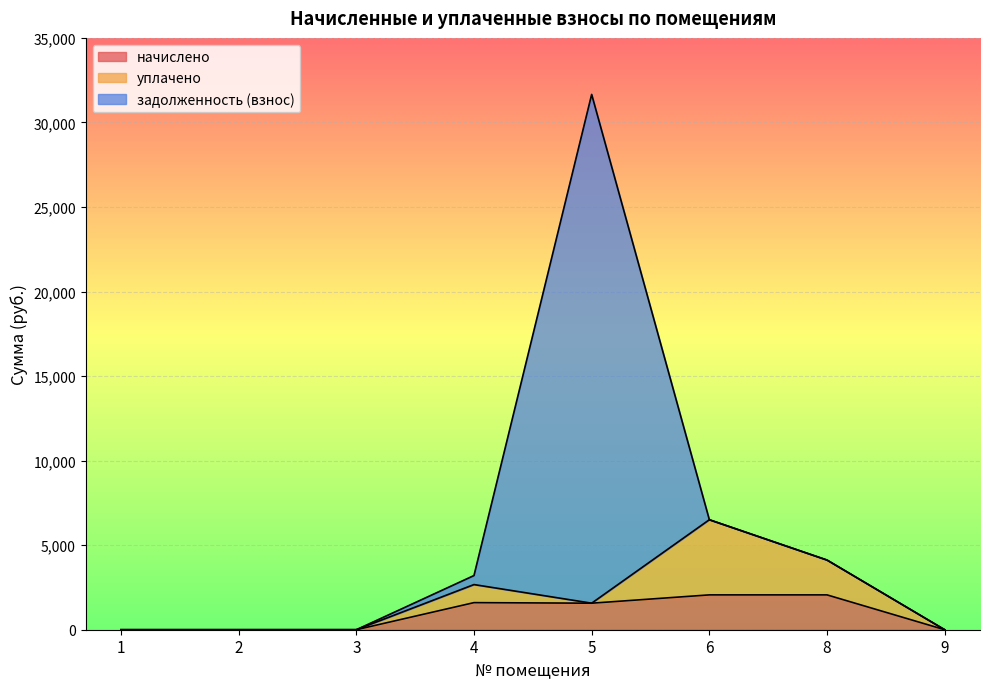

How many intersections are there between начислено and задолженность (взнос)?

2